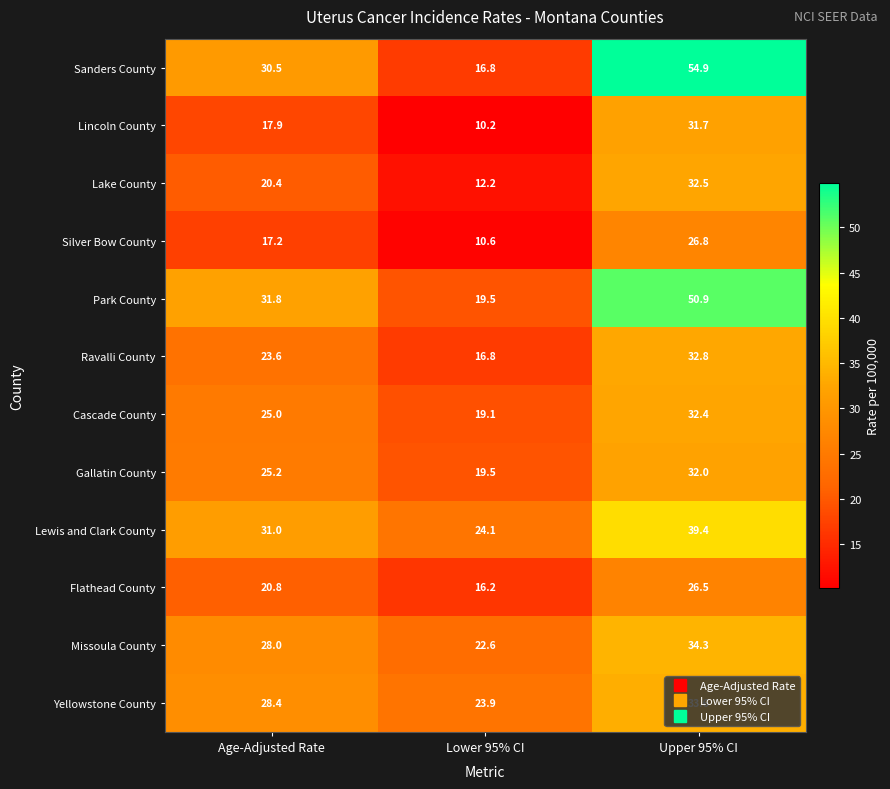

At which category is the sum across all series the highest?

Upper 95% CI